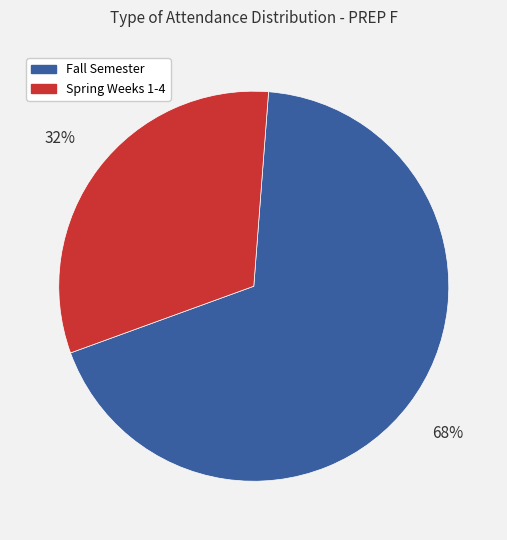

True or false: Fall Semester accounts for 68% of the total.

True